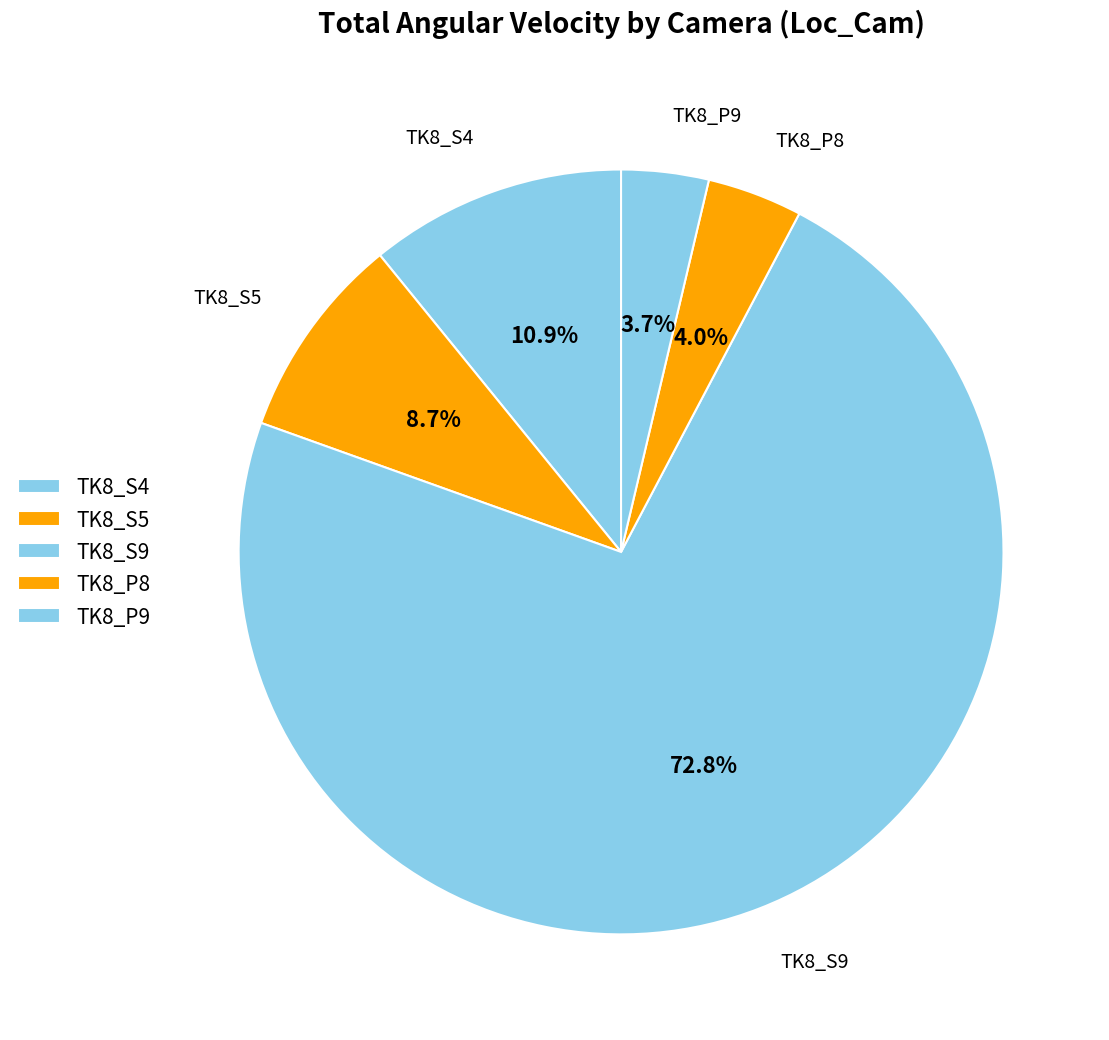

Does TK8_P9 account for over 50% of the chart?

No